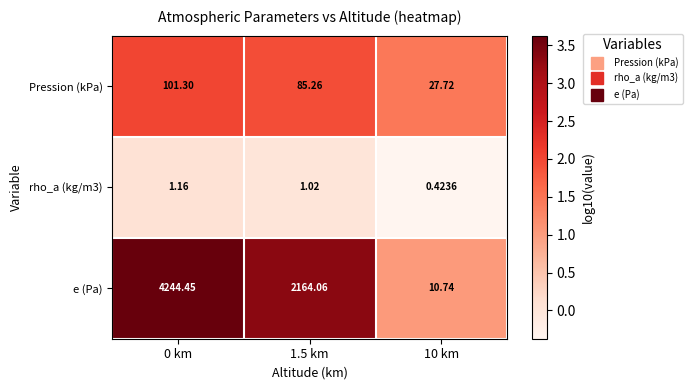

How many data points does each series have?

3